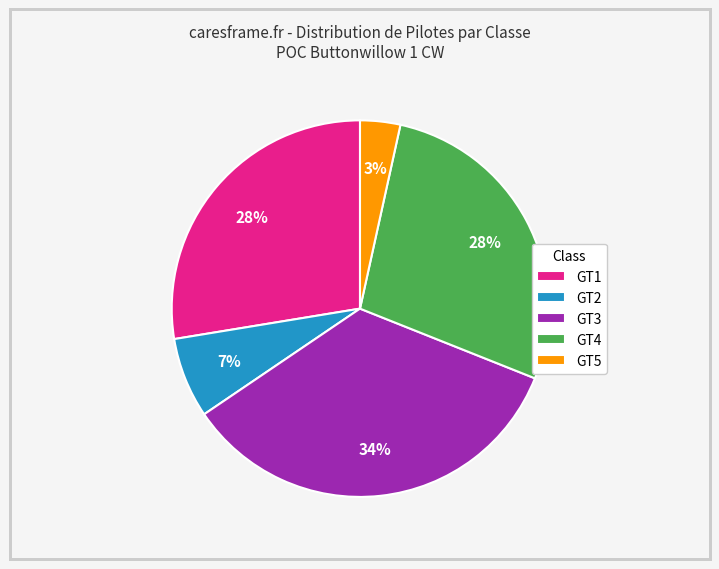

Which category has the smallest portion of the pie?

GT5